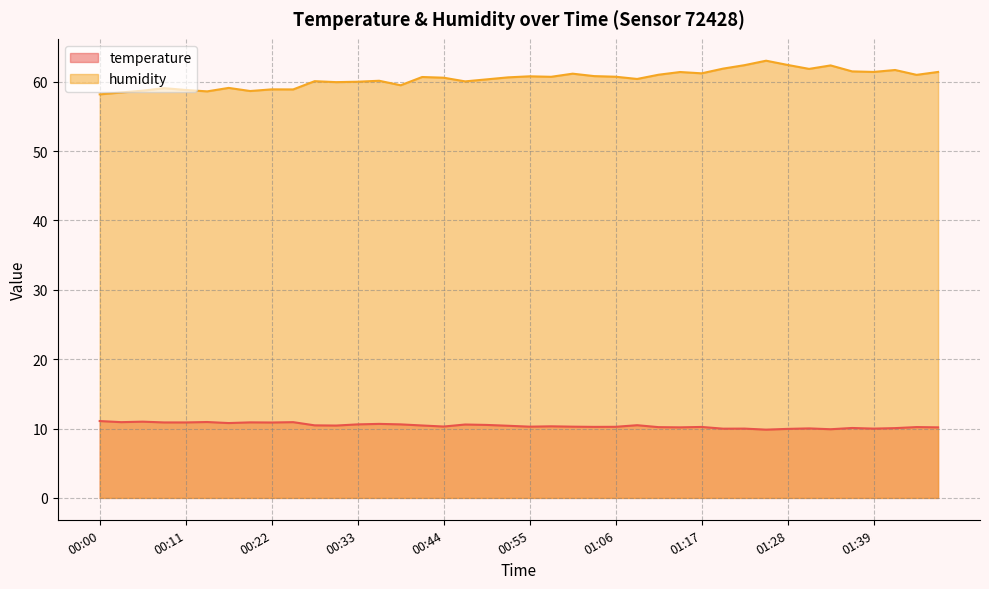

True or false: temperature has a value of 10.4 at 00:52.

True